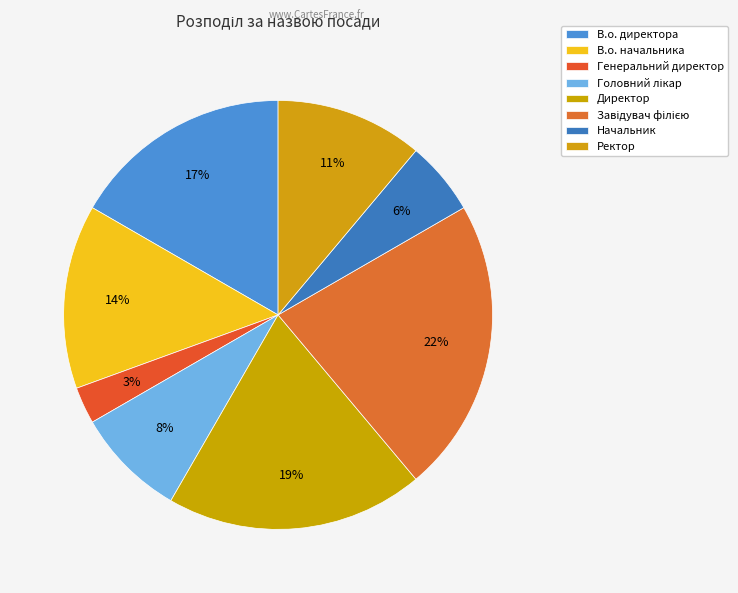

Rank the categories by value from lowest to highest.

Генеральний директор, Начальник, Головний лікар, Ректор, В.о. начальника, В.о. директора, Директор, Завідувач філією